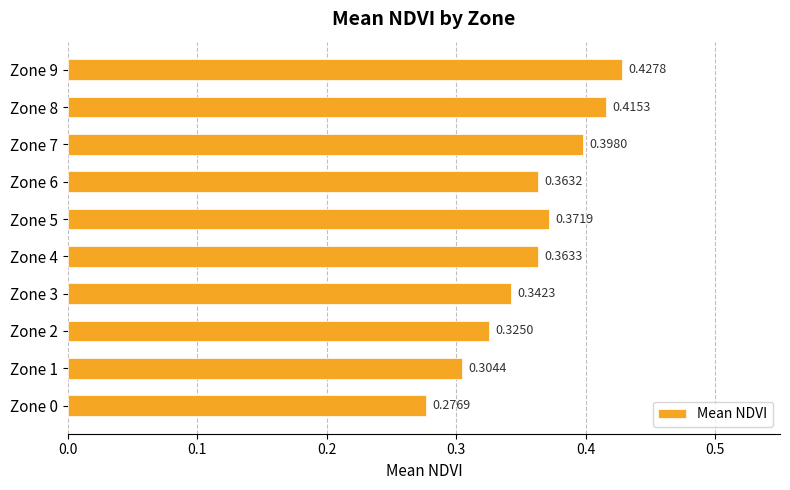

List the labels in order of value, smallest first.

Zone 0, Zone 1, Zone 2, Zone 3, Zone 6, Zone 4, Zone 5, Zone 7, Zone 8, Zone 9